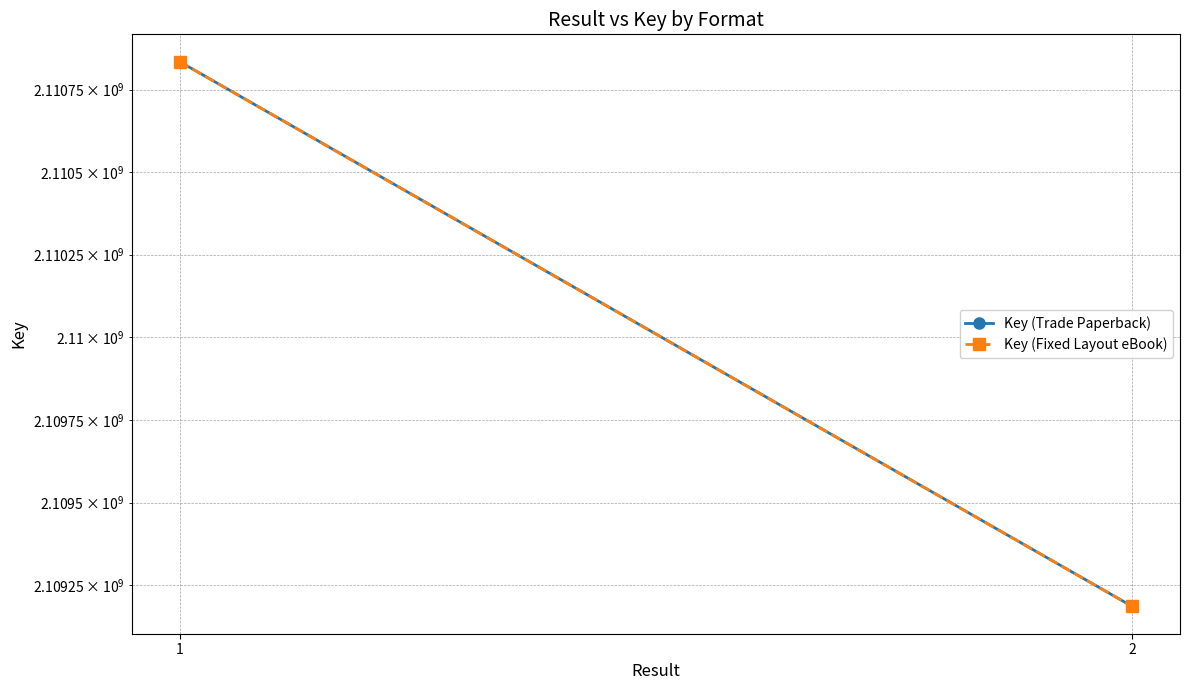

What is the difference between the Key (Fixed Layout eBook) values at 2 and 1?

1648915